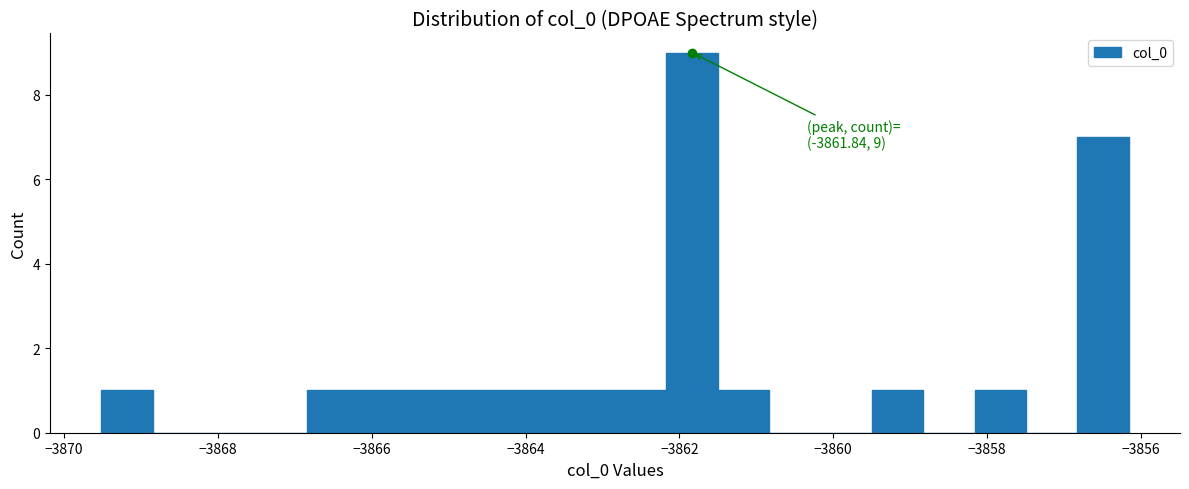

Read against the x-axis, roughly where is the centre of the tallest bar?

-3861.8